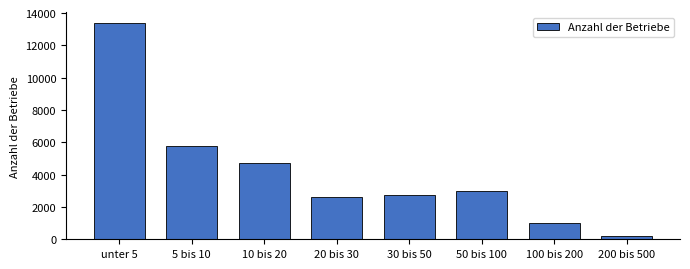

Which label corresponds to the largest value in the chart?

unter 5